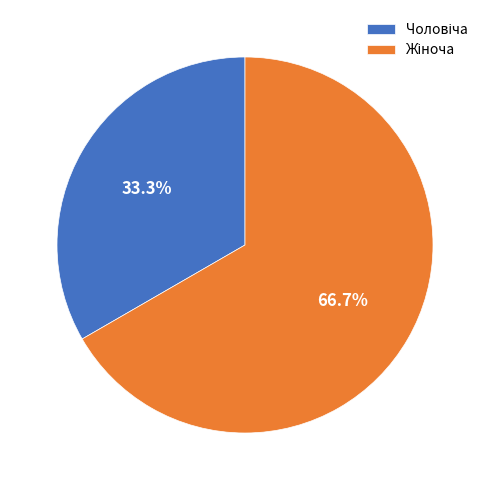

Is there any slice that represents more than half of the pie?

Yes